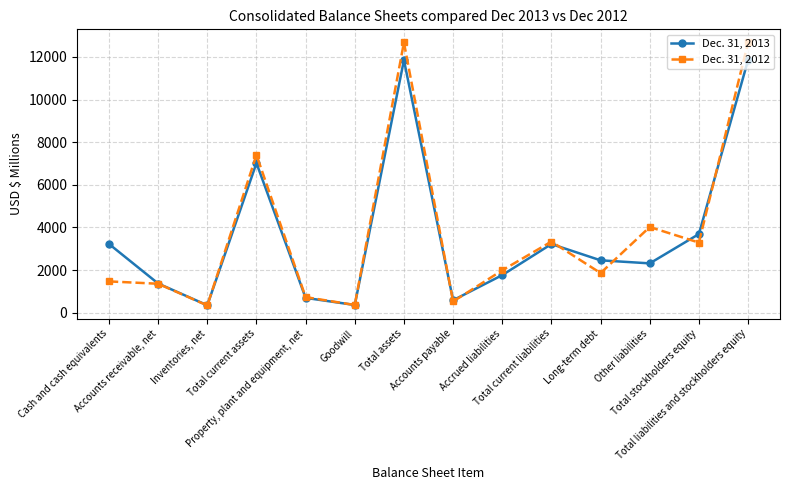

At how many categories does at least one series exceed 4883?

3